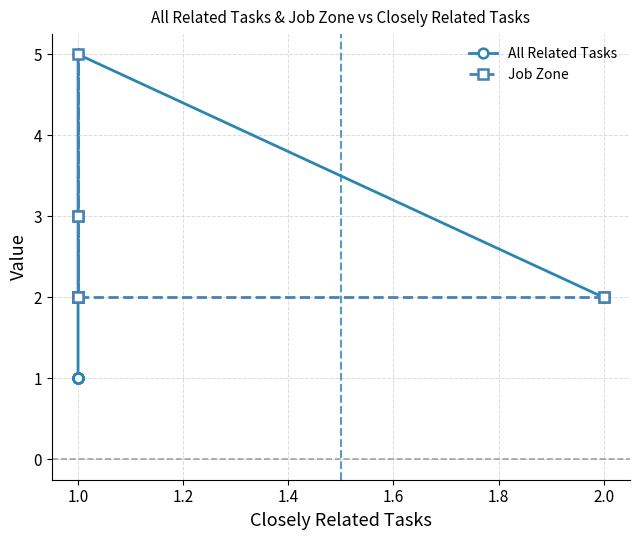

True or false: All Related Tasks has more than 2 interior local peaks.

False